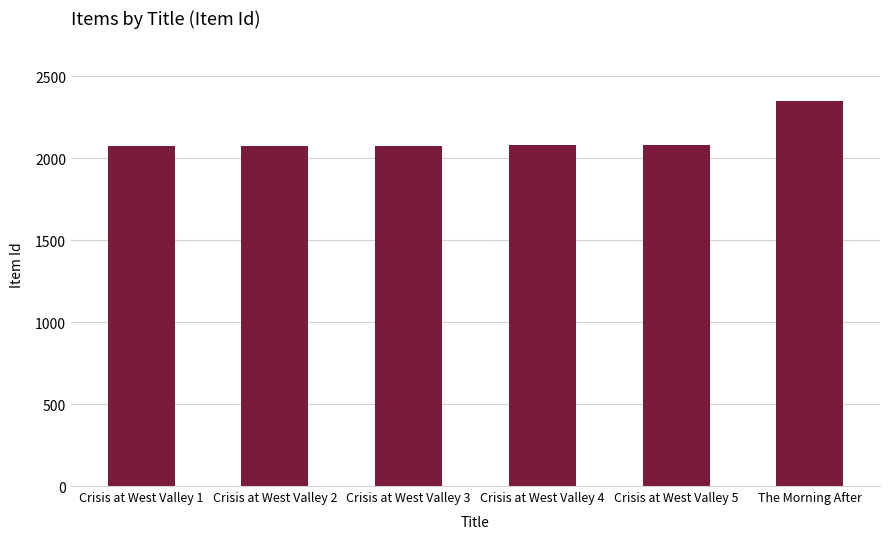

What is the difference between the values at Crisis at West Valley 1 and Crisis at West Valley 2?

1